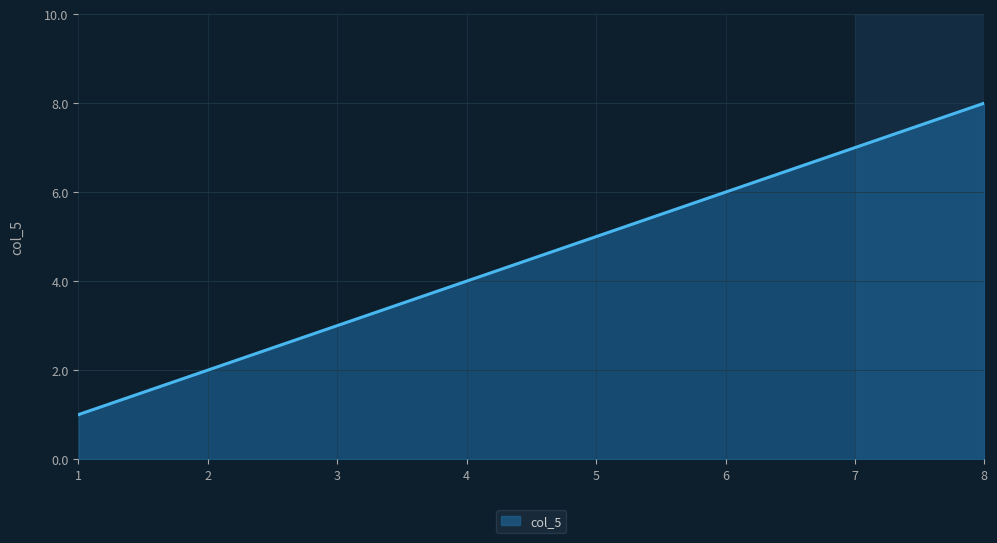

What is the minimum value shown in the chart?

1